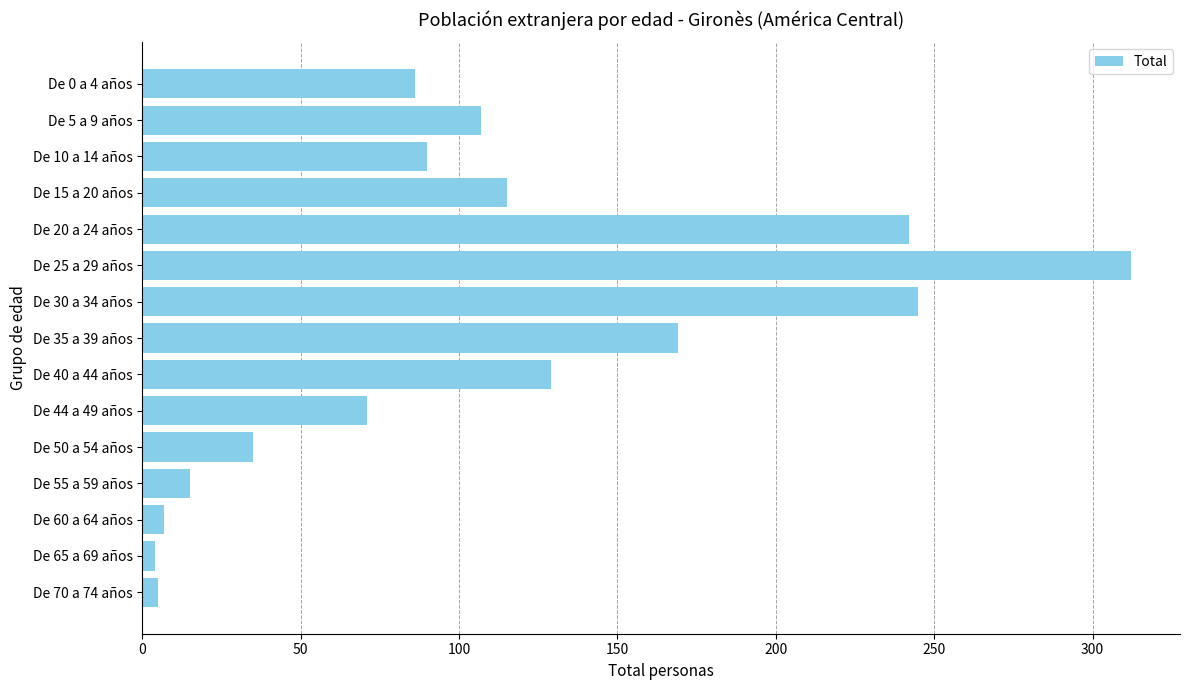

What is the sum of all values?

1632